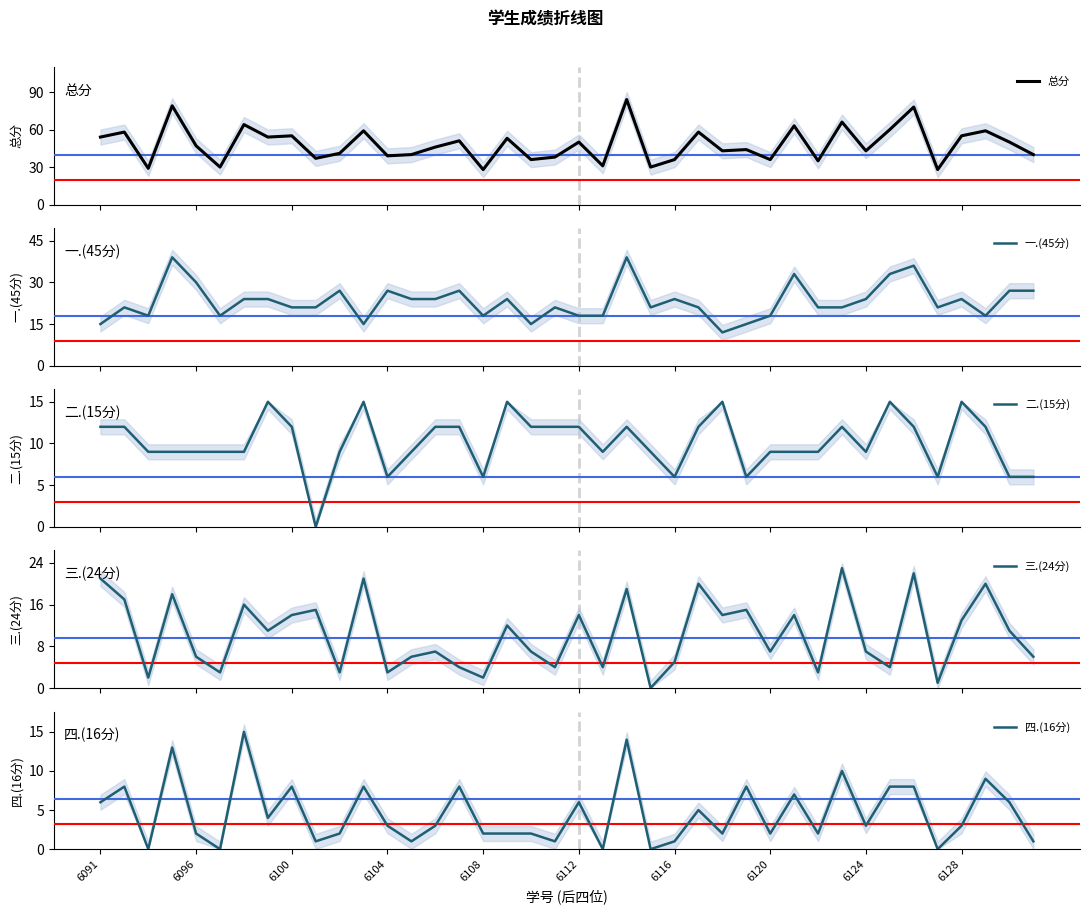

Which series has the largest total across all categories?

总分